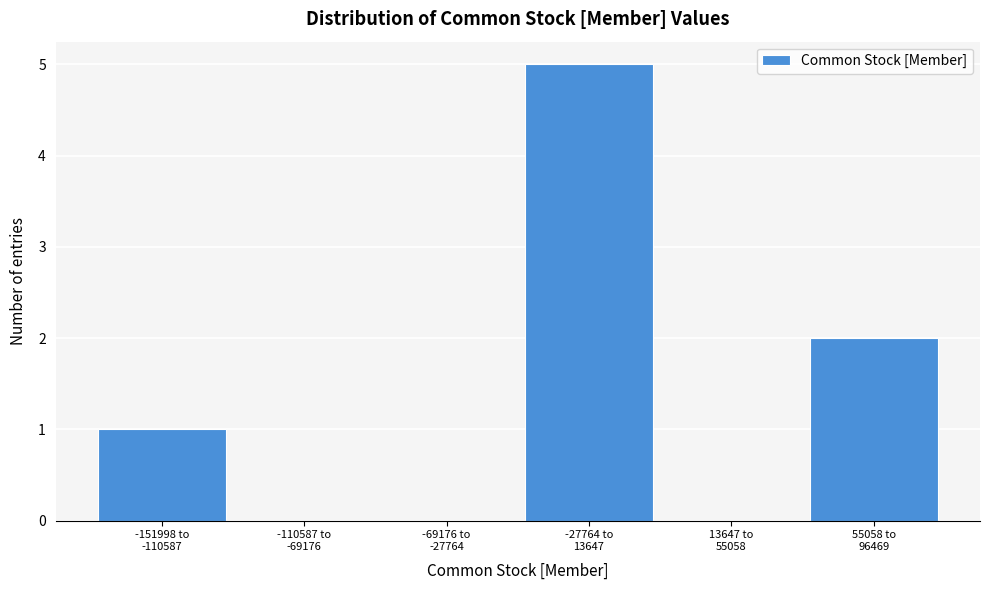

What is the sum of all values?

8